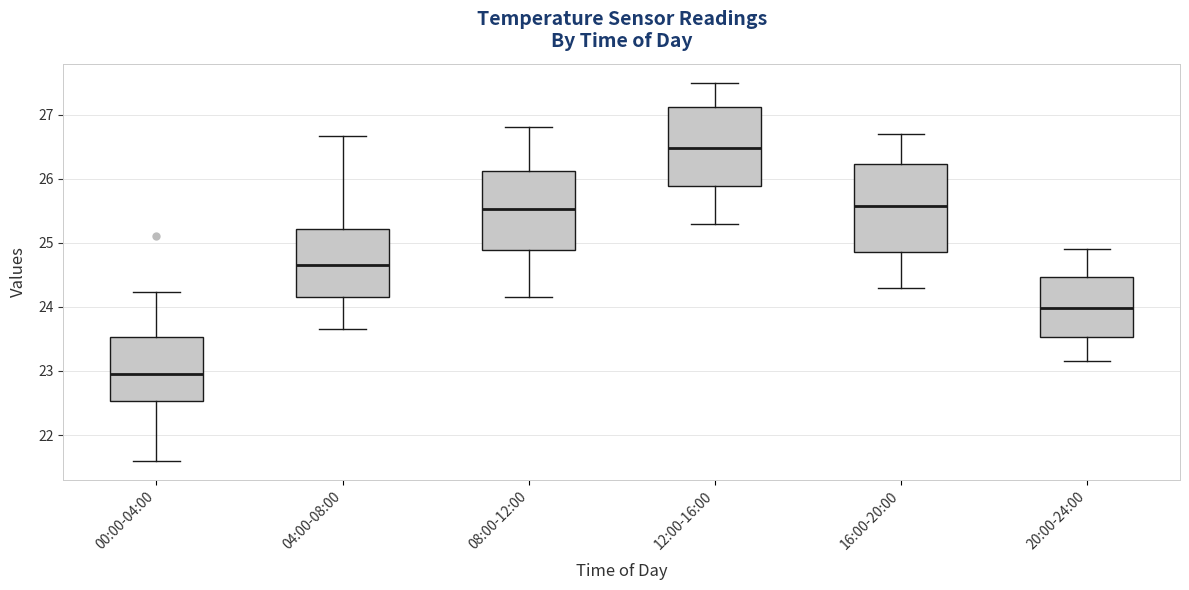

Reading left to right, transcribe this box plot: for each box, give where its median line is, the range the box spans, and where its two whiskers end, as read against the y-axis. The values are not printed on the chart, so give them approximately, as read against the axis.

00:00-04:00: median 23.0, box 22.5 to 23.5, whiskers 21.6 to 24.2
04:00-08:00: median 24.7, box 24.2 to 25.2, whiskers 23.7 to 26.7
08:00-12:00: median 25.5, box 24.9 to 26.1, whiskers 24.2 to 26.8
12:00-16:00: median 26.5, box 25.9 to 27.1, whiskers 25.3 to 27.5
16:00-20:00: median 25.6, box 24.9 to 26.2, whiskers 24.3 to 26.7
20:00-24:00: median 24.0, box 23.5 to 24.5, whiskers 23.2 to 24.9